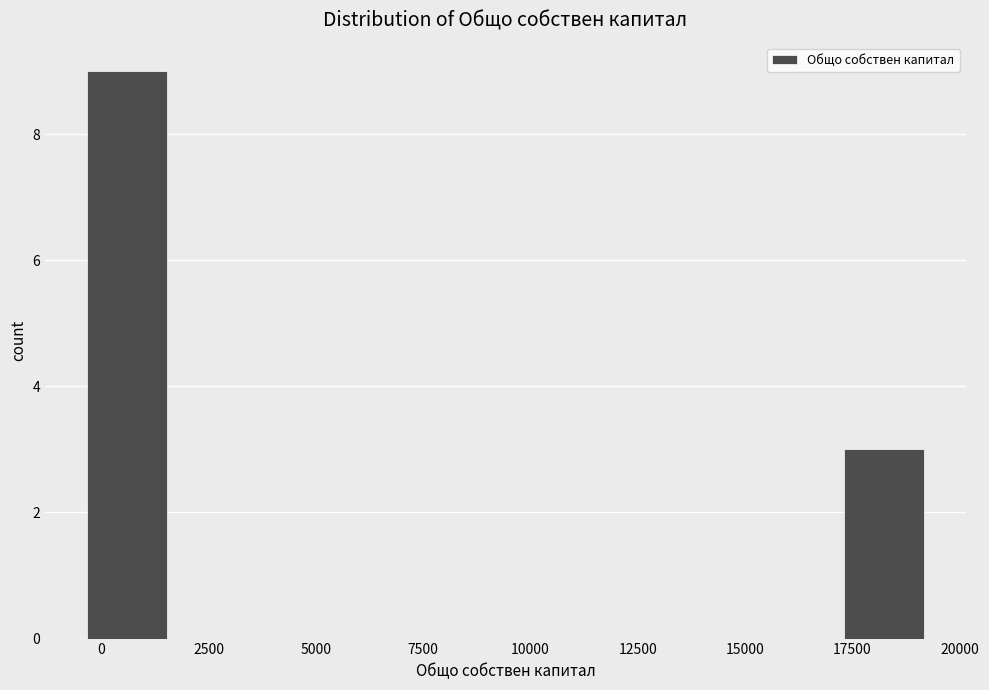

Read against the x-axis, roughly where is the centre of the tallest bar?

500